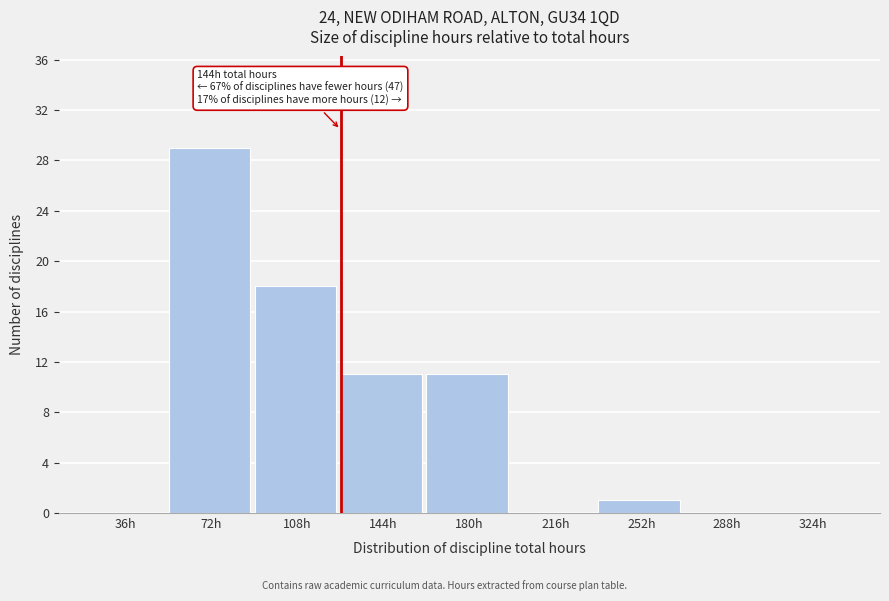

Reading right to left, extract all data points from this chart.

324h=0	288h=0	252h=1	216h=0	180h=11	144h=11	108h=18	72h=29	36h=0